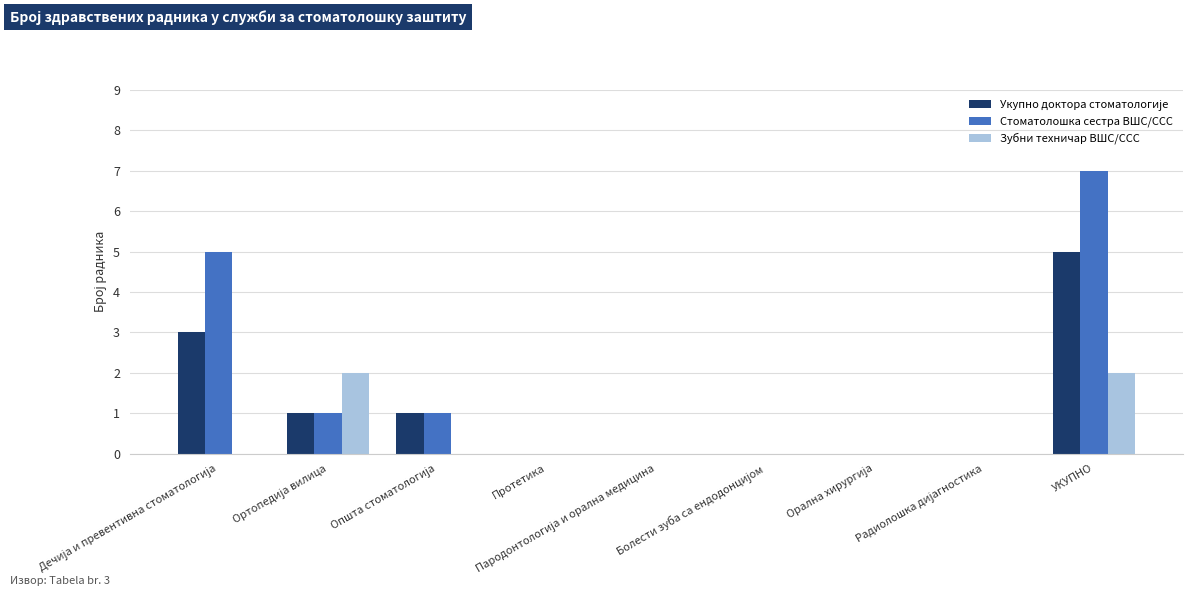

Which series has the largest total across all categories?

Стоматолошка сестра ВШС/ССС